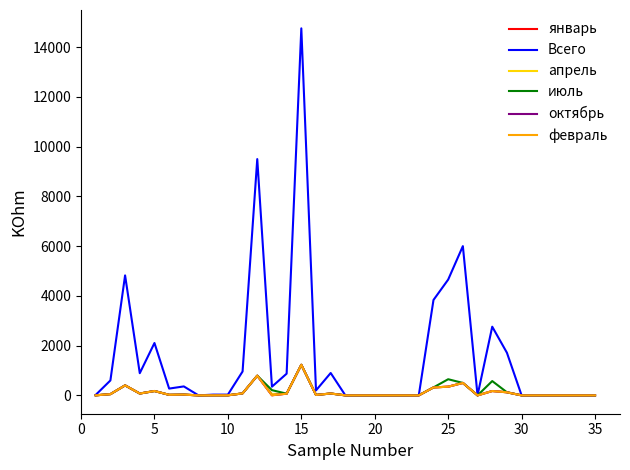

Which series has the largest total across all categories?

Всего